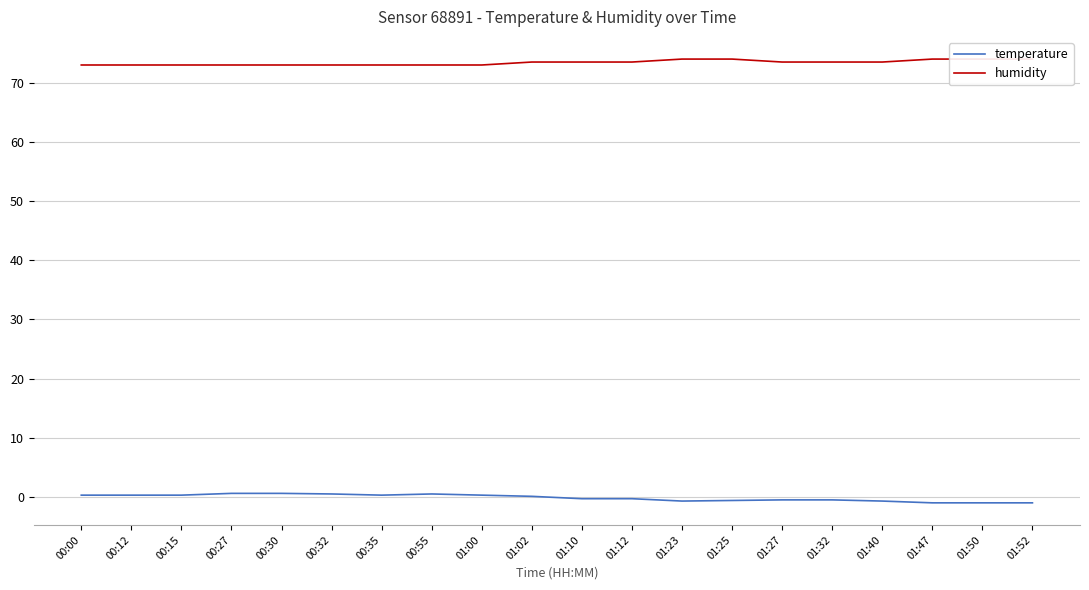

What is the value of the humidity point at the 4th from the left?

73.0